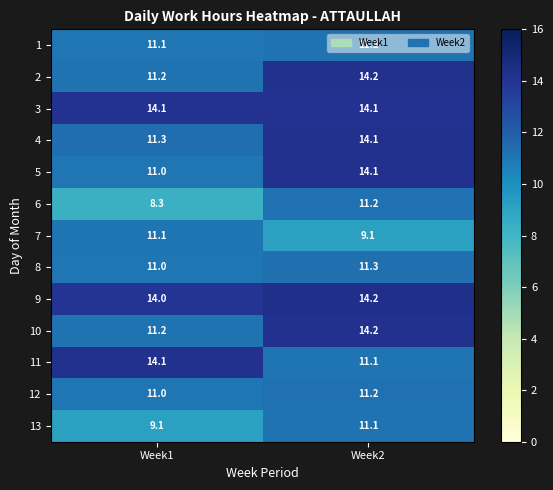

At which category is the sum across all series the highest?

Week2